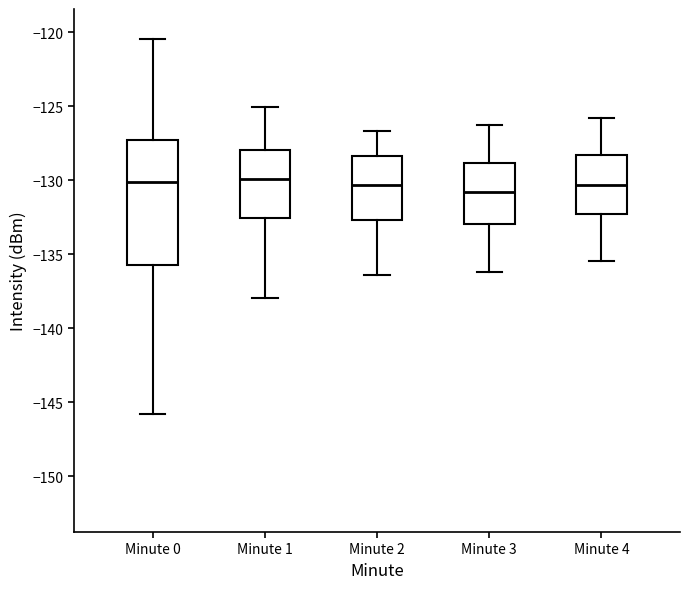

Which box is the tallest, from its lower edge to its upper edge?

Minute 0